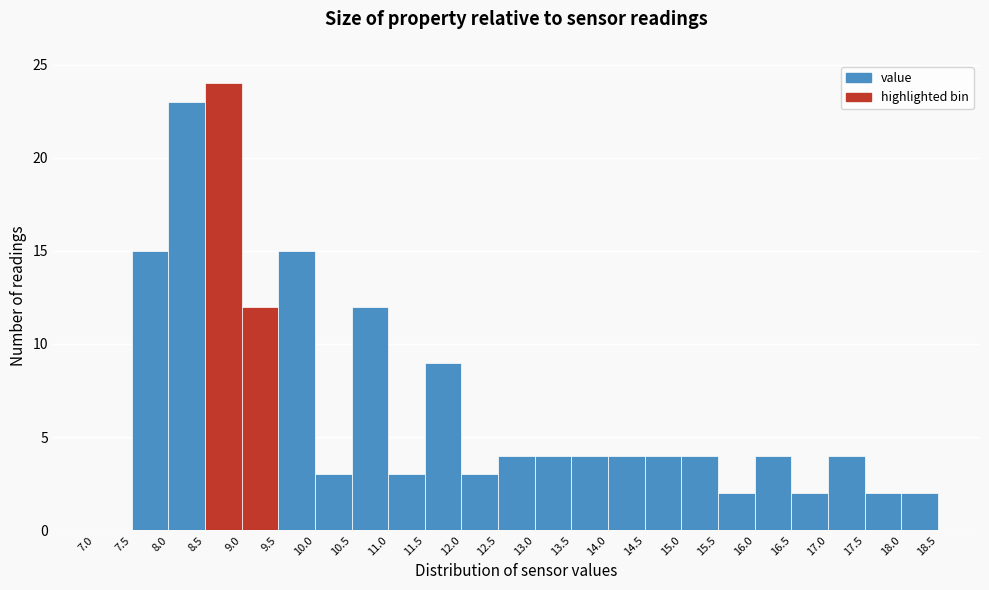

Reading left to right, list every bar in this chart as the range it spans on the x-axis followed by its height. The values are not printed on the chart, so give them approximately, as read against the axis.

7.0 to 7.5: 0
7.5 to 8.0: 15
8.0 to 8.5: 23
8.5 to 9.0: 24
9.0 to 9.5: 12
9.5 to 10.0: 15
10.0 to 10.5: 3
10.5 to 11.0: 12
11.0 to 11.5: 3
11.5 to 12.0: 9
12.0 to 12.5: 3
12.5 to 13.0: 4
13.0 to 13.5: 4
13.5 to 14.0: 4
14.0 to 14.5: 4
14.5 to 15.0: 4
15.0 to 15.5: 4
15.5 to 16.0: 2
16.0 to 16.5: 4
16.5 to 17.0: 2
17.0 to 17.5: 4
17.5 to 18.0: 2
18.0 to 18.5: 2